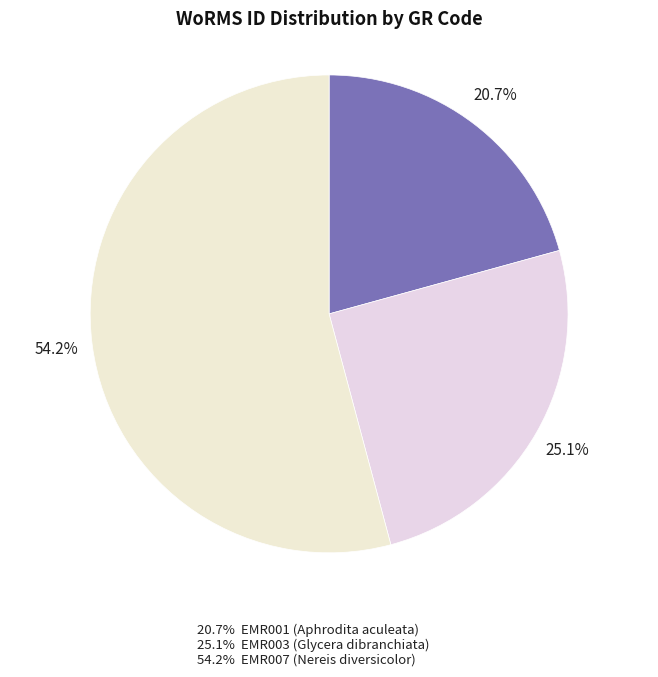

Count the number of slices in the pie.

3